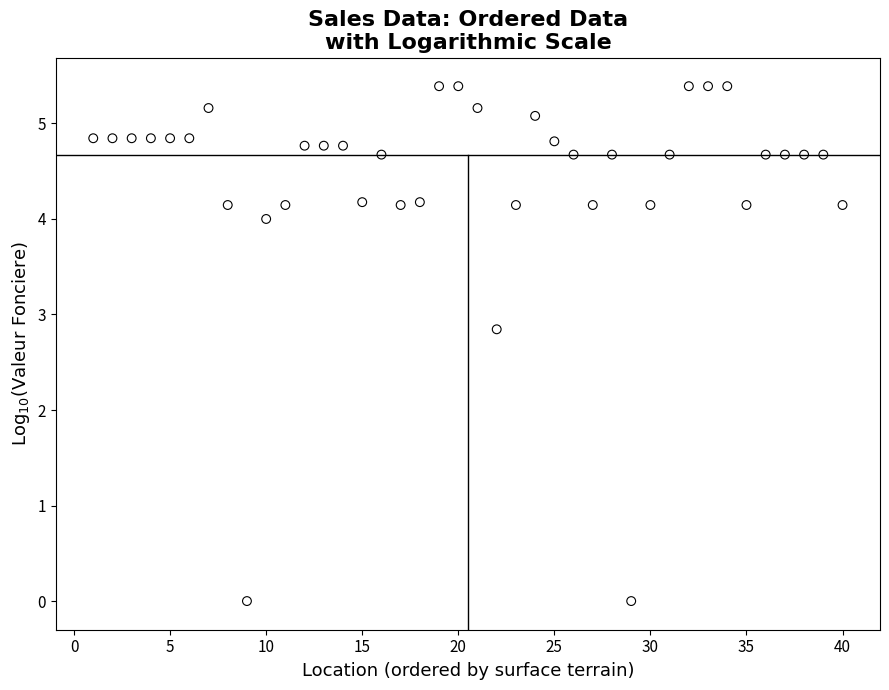

What Y value in the scatter plot is closest to 2?

2.8